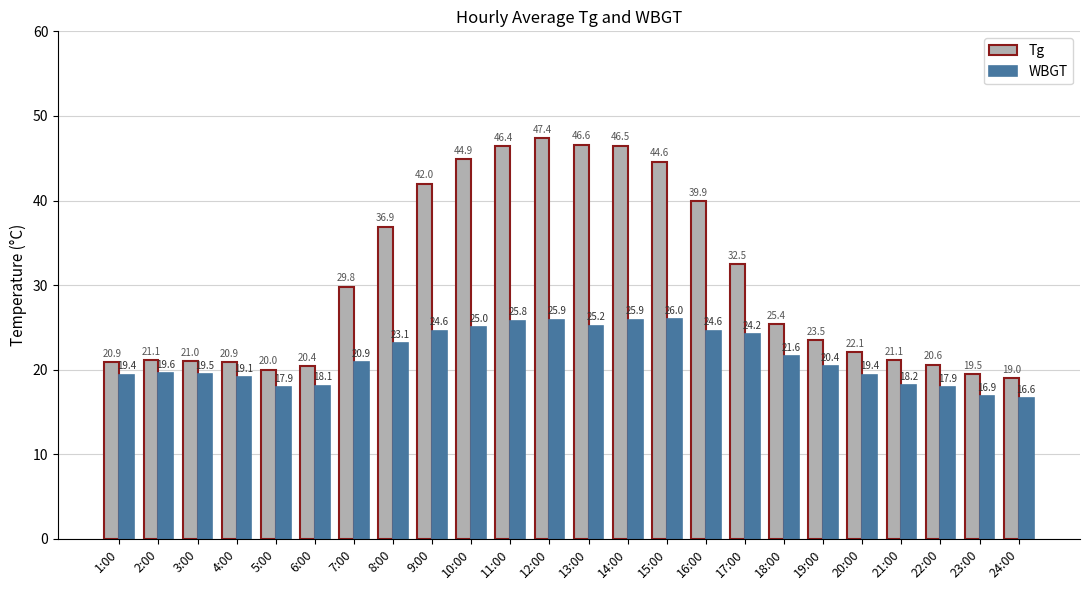

List the series in order of their overall mean, highest first.

Tg, WBGT